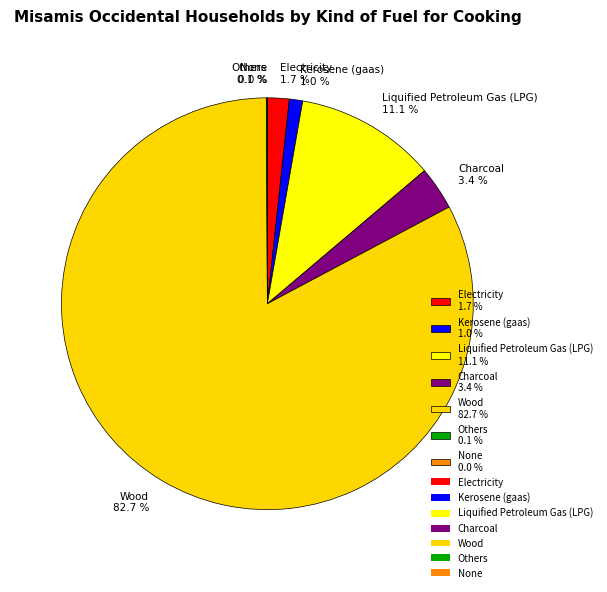

What is the ratio of the value at Charcoal 3.4 % to the value at Liquified Petroleum Gas (LPG) 11.1 %?

0.3